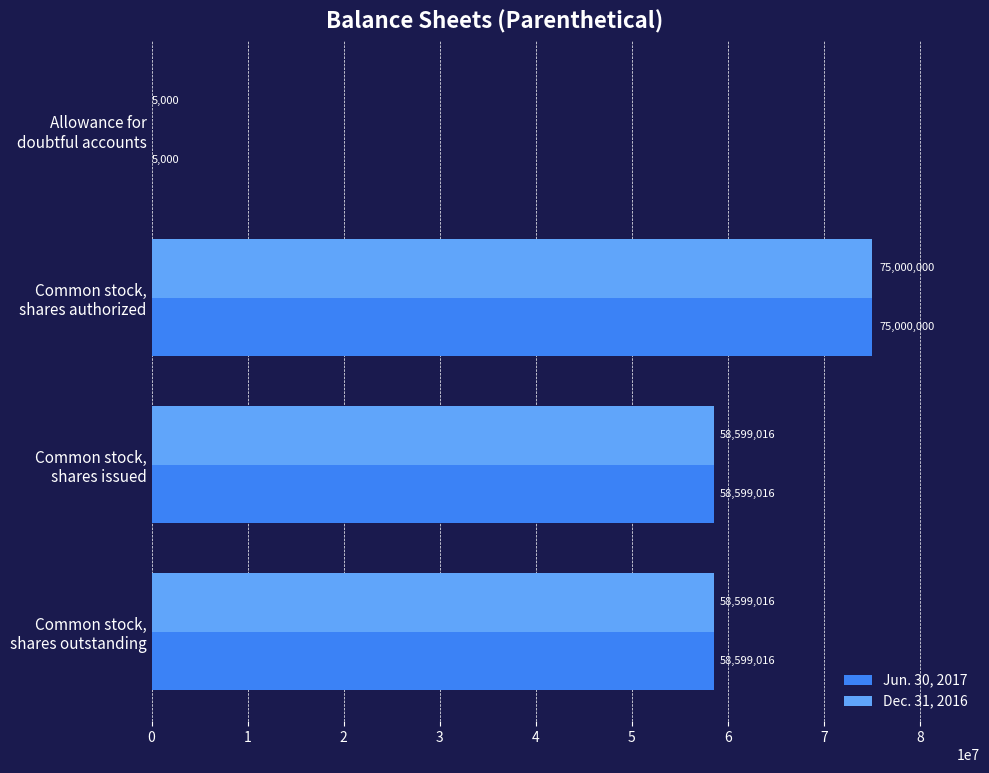

What is the sum of all Dec. 31, 2016 values?

192203032